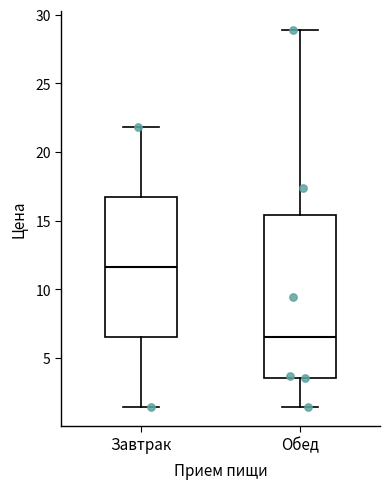

Reading left to right, read every box against the y-axis: the position of its median line, the range the box covers, and the ends of its whiskers. The values are not printed on the chart, so give them approximately, as read against the axis.

Завтрак: median 11.5, box 6.5 to 16.5, whiskers 1.5 to 22.0
Обед: median 6.5, box 3.5 to 15.5, whiskers 1.5 to 29.0